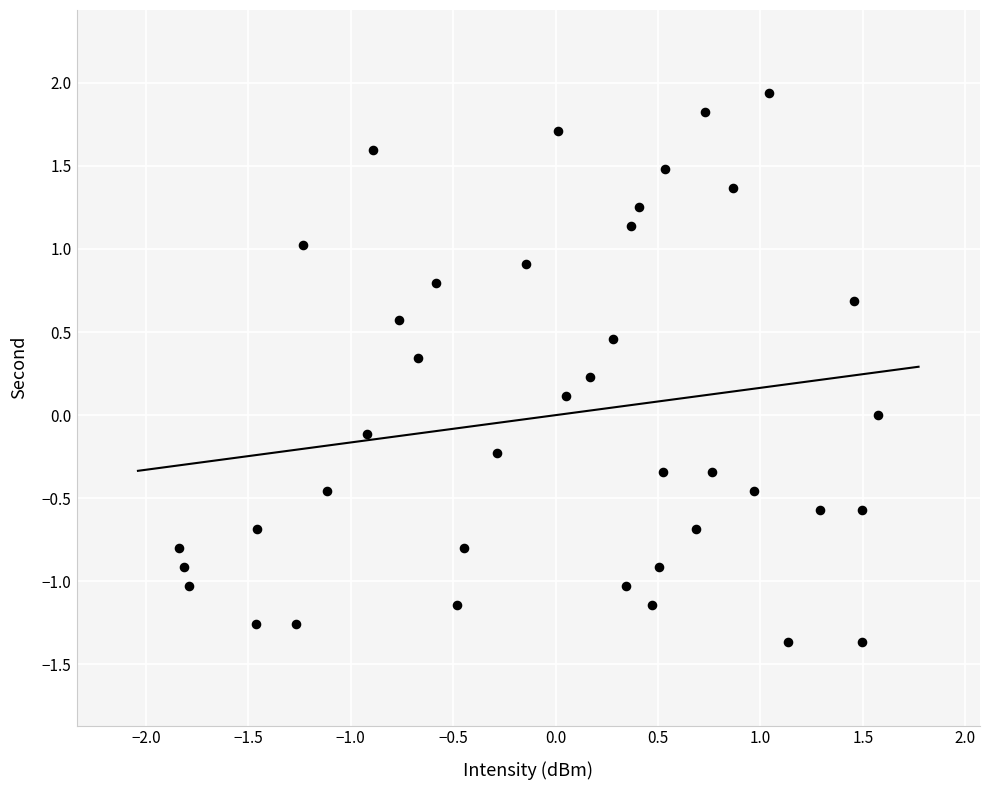

What is the range of X values (max minus min)?

3.4